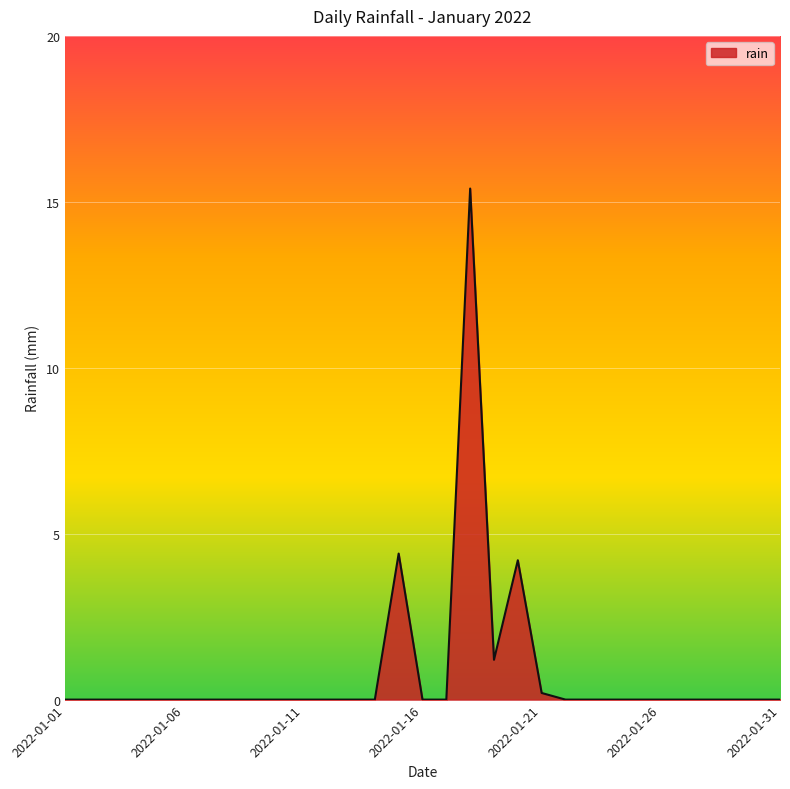

What is the difference between the maximum and minimum values?

15.4